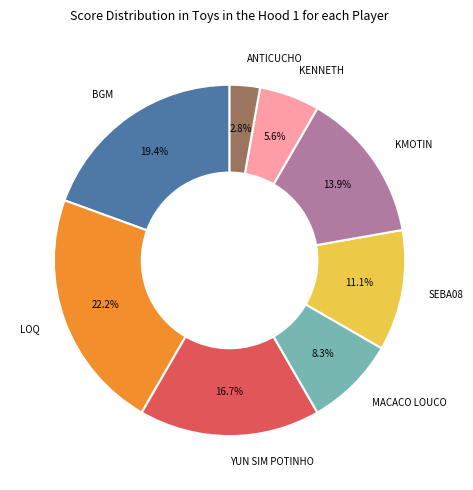

Does KMOTIN account for over 50% of the chart?

No